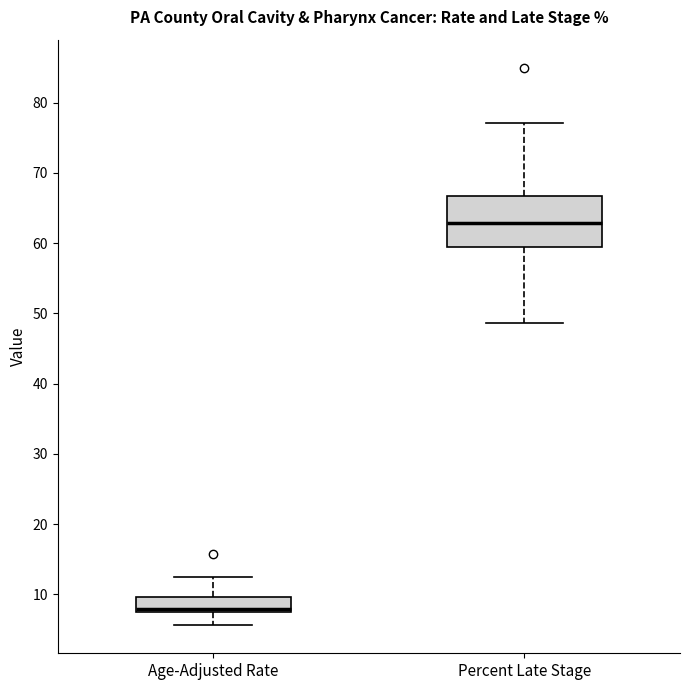

Which box is the tallest, from its lower edge to its upper edge?

Percent Late Stage